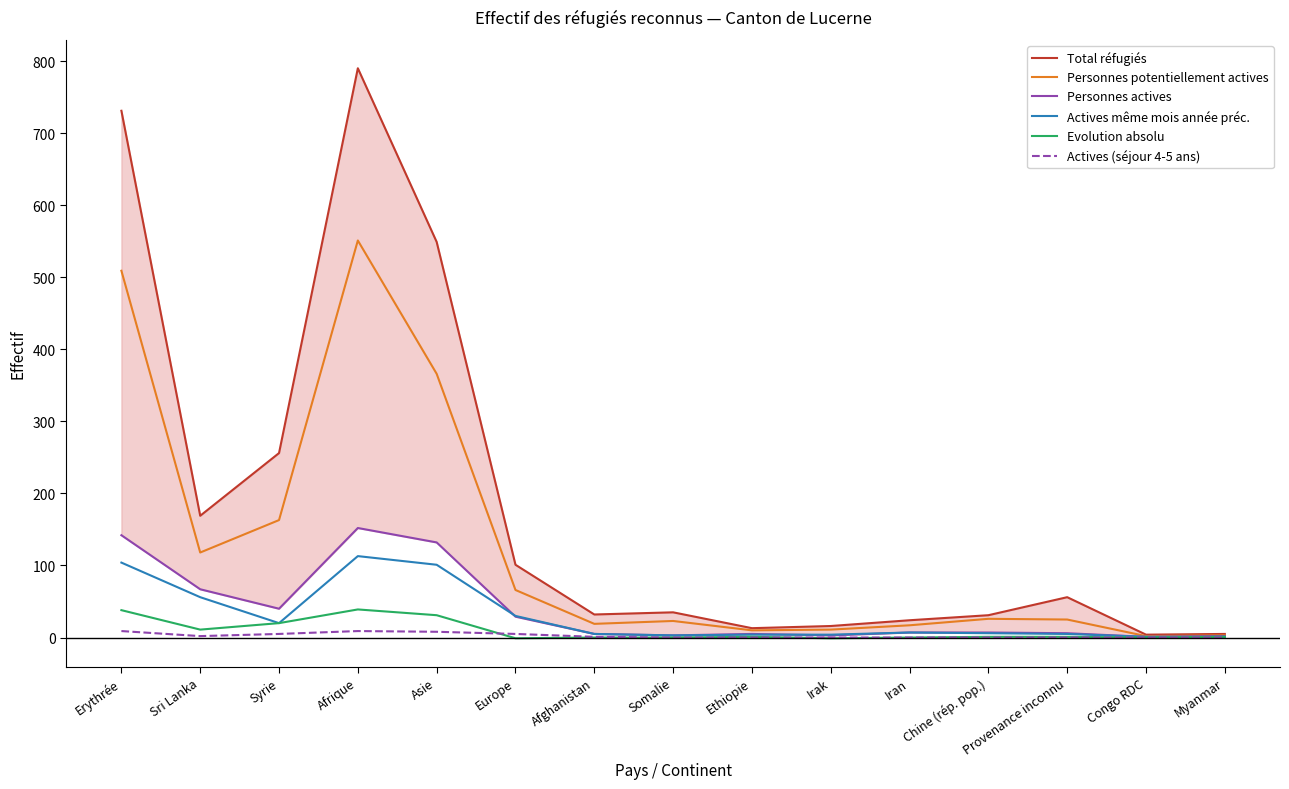

What is the difference between the second highest and second lowest values in the Total réfugiés series?

726